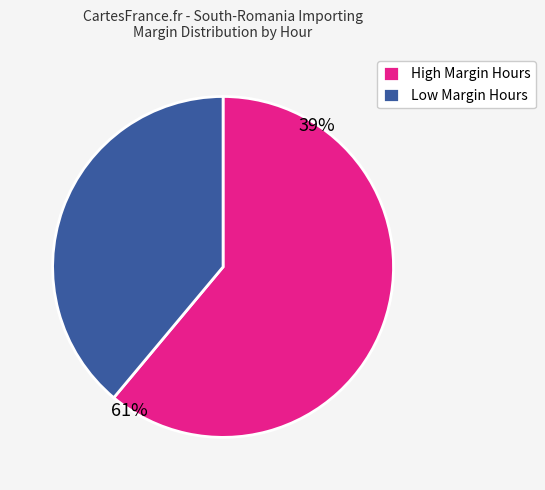

Which has a higher value, Low Margin Hours or High Margin Hours?

High Margin Hours